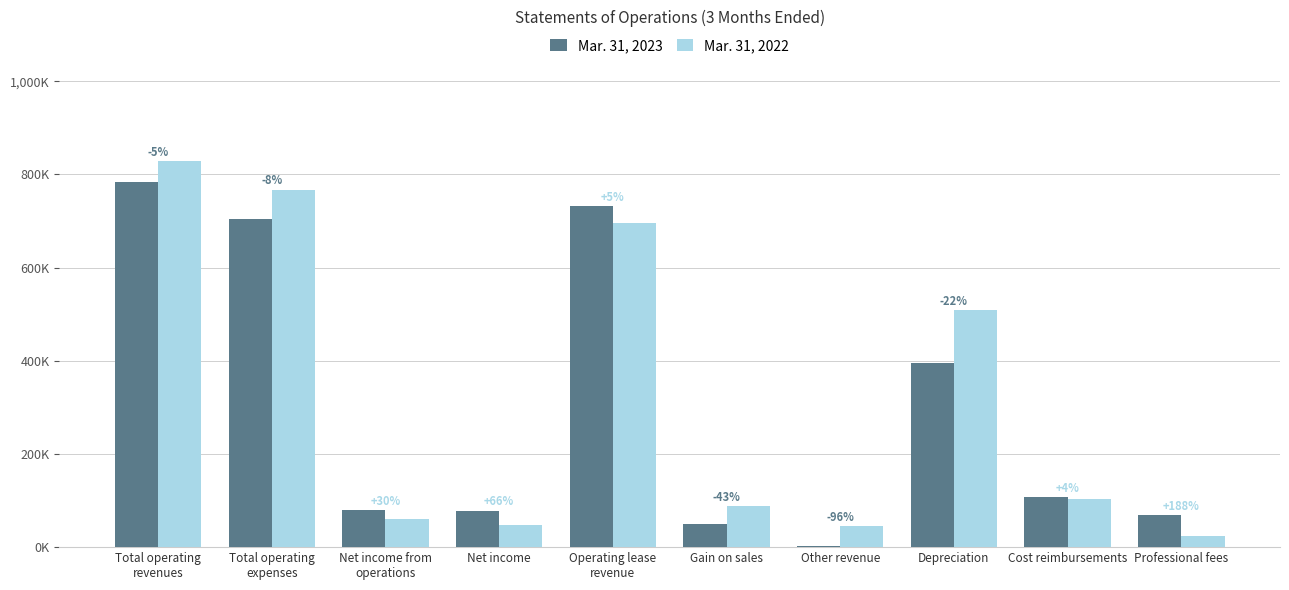

What position from the right is Operating lease
revenue?

6